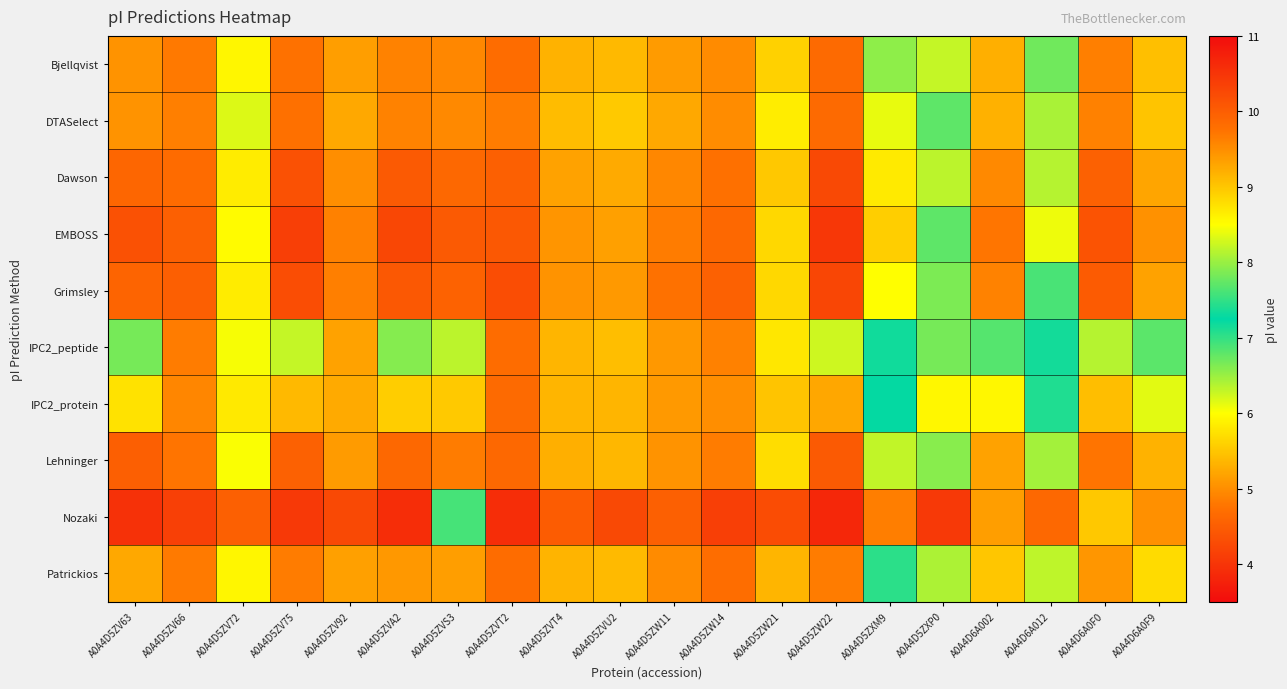

What is the minimum value shown in the chart?

3.9